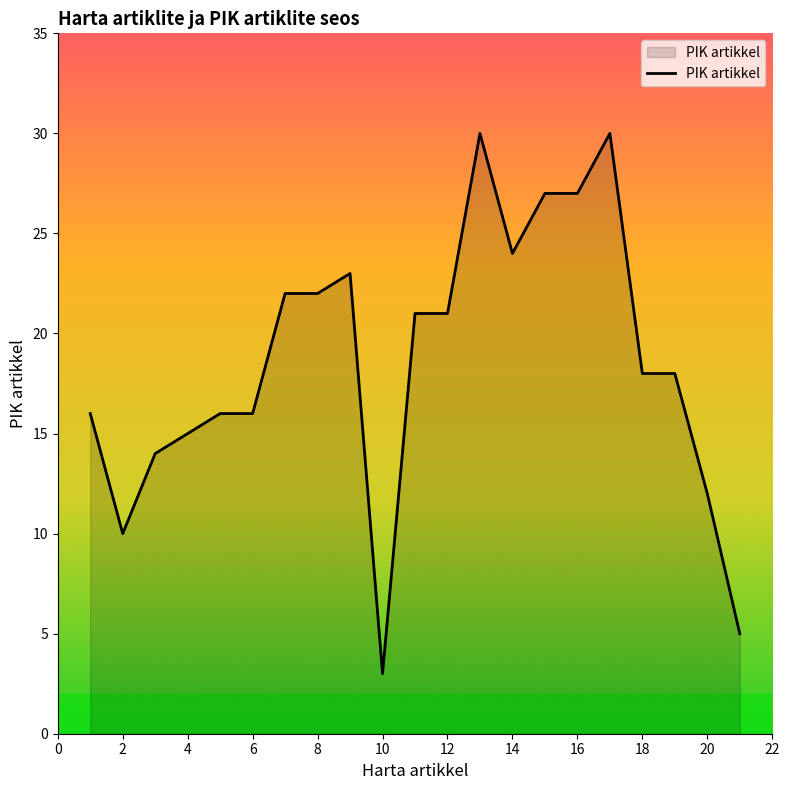

What is the greatest value displayed?

30